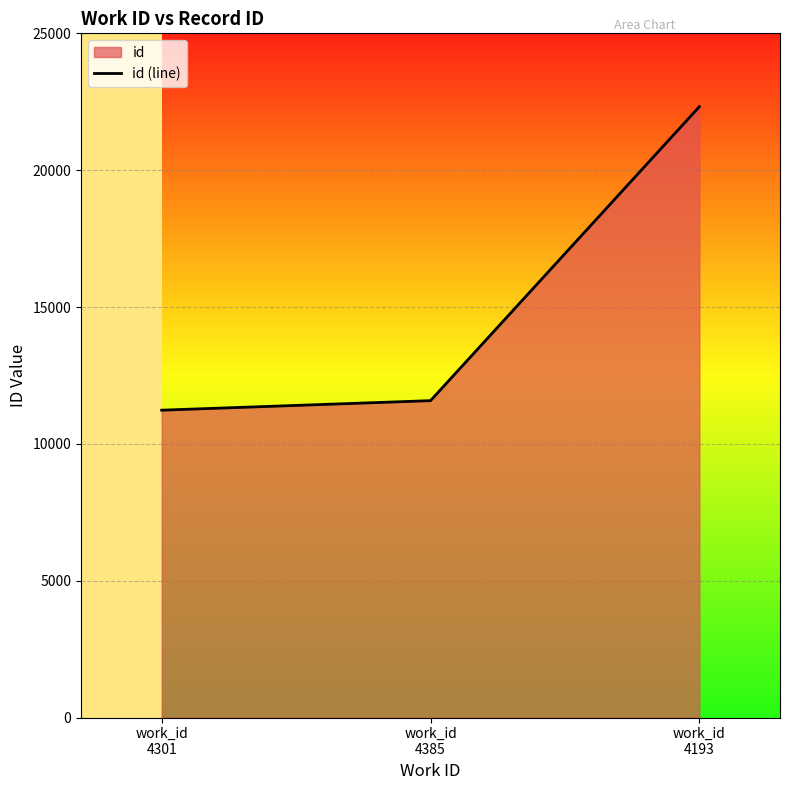

What is the value of the 1st point from the left?

11230